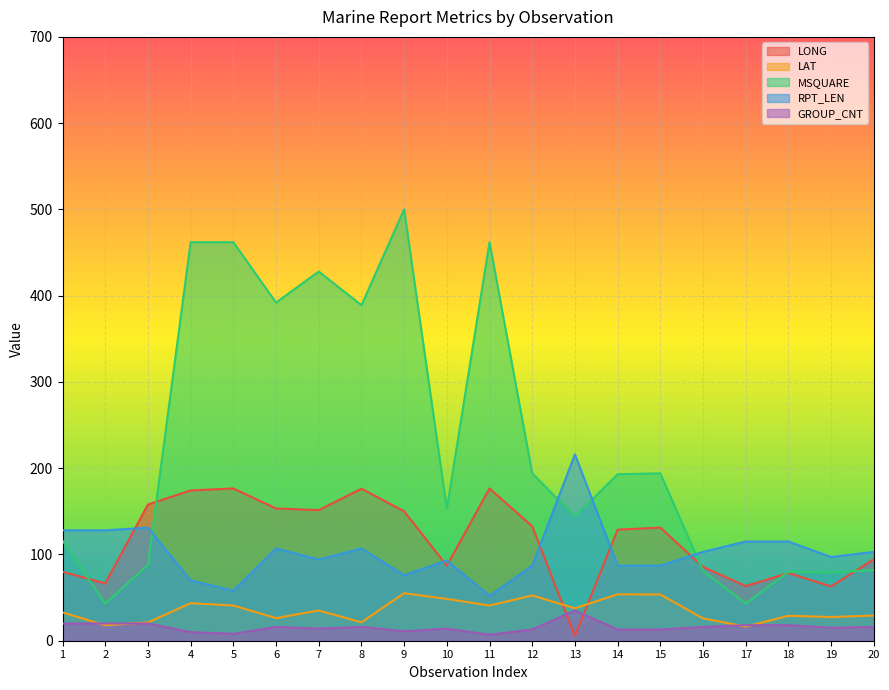

What is the value of the MSQUARE point at the 2nd from the left?

43.0